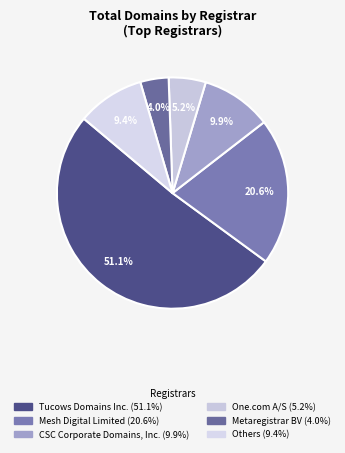

Count the number of slices in the pie.

6